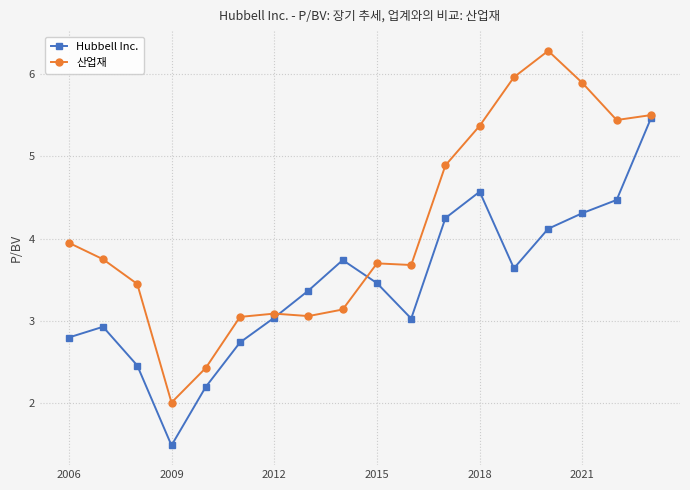

How many lines are shown in the chart?

2